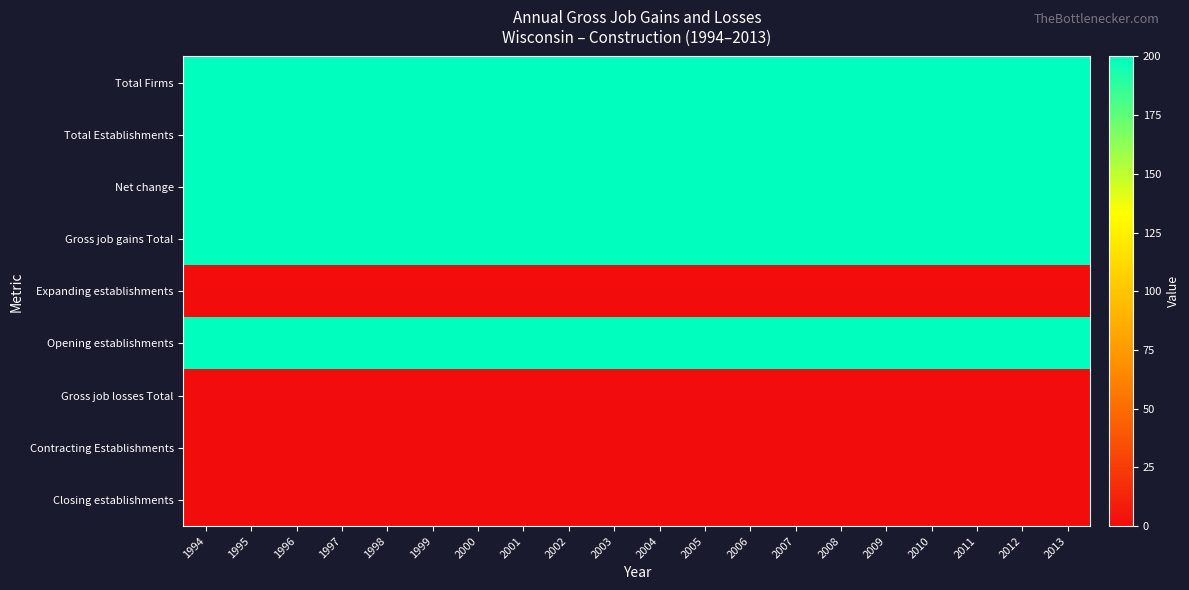

At 2012, list the series in order from largest to smallest.

Total Firms, Total Establishments, Net change, Gross job gains Total, Opening establishments, Expanding establishments, Gross job losses Total, Contracting Establishments, Closing establishments